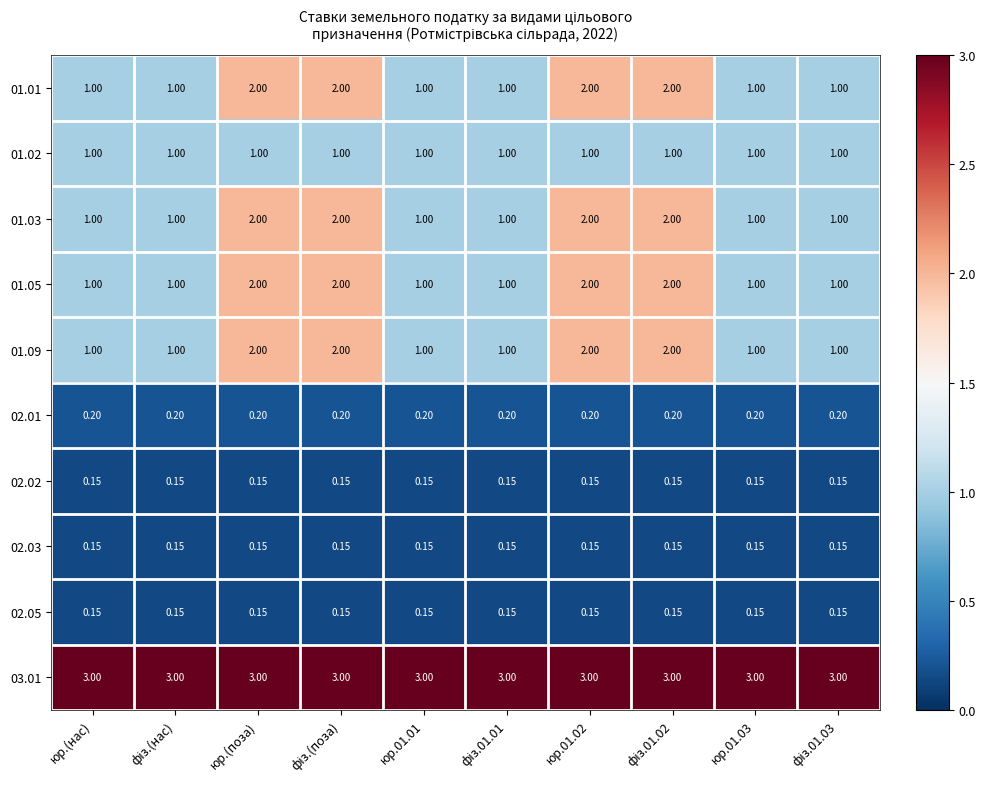

Reading right to left, list all the values displayed in this chart.

01.01: фіз.01.03=1.0	юр.01.03=1.0	фіз.01.02=2.0	юр.01.02=2.0	фіз.01.01=1.0	юр.01.01=1.0	фіз.(поза)=2.0	юр.(поза)=2.0	фіз.(нас)=1.0	юр.(нас)=1.0
01.02: фіз.01.03=1.0	юр.01.03=1.0	фіз.01.02=1.0	юр.01.02=1.0	фіз.01.01=1.0	юр.01.01=1.0	фіз.(поза)=1.0	юр.(поза)=1.0	фіз.(нас)=1.0	юр.(нас)=1.0
01.03: фіз.01.03=1.0	юр.01.03=1.0	фіз.01.02=2.0	юр.01.02=2.0	фіз.01.01=1.0	юр.01.01=1.0	фіз.(поза)=2.0	юр.(поза)=2.0	фіз.(нас)=1.0	юр.(нас)=1.0
01.05: фіз.01.03=1.0	юр.01.03=1.0	фіз.01.02=2.0	юр.01.02=2.0	фіз.01.01=1.0	юр.01.01=1.0	фіз.(поза)=2.0	юр.(поза)=2.0	фіз.(нас)=1.0	юр.(нас)=1.0
01.09: фіз.01.03=1.0	юр.01.03=1.0	фіз.01.02=2.0	юр.01.02=2.0	фіз.01.01=1.0	юр.01.01=1.0	фіз.(поза)=2.0	юр.(поза)=2.0	фіз.(нас)=1.0	юр.(нас)=1.0
02.01: фіз.01.03=0.2	юр.01.03=0.2	фіз.01.02=0.2	юр.01.02=0.2	фіз.01.01=0.2	юр.01.01=0.2	фіз.(поза)=0.2	юр.(поза)=0.2	фіз.(нас)=0.2	юр.(нас)=0.2
02.02: фіз.01.03=0.1	юр.01.03=0.1	фіз.01.02=0.1	юр.01.02=0.1	фіз.01.01=0.1	юр.01.01=0.1	фіз.(поза)=0.1	юр.(поза)=0.1	фіз.(нас)=0.1	юр.(нас)=0.1
02.03: фіз.01.03=0.1	юр.01.03=0.1	фіз.01.02=0.1	юр.01.02=0.1	фіз.01.01=0.1	юр.01.01=0.1	фіз.(поза)=0.1	юр.(поза)=0.1	фіз.(нас)=0.1	юр.(нас)=0.1
02.05: фіз.01.03=0.1	юр.01.03=0.1	фіз.01.02=0.1	юр.01.02=0.1	фіз.01.01=0.1	юр.01.01=0.1	фіз.(поза)=0.1	юр.(поза)=0.1	фіз.(нас)=0.1	юр.(нас)=0.1
03.01: фіз.01.03=3.0	юр.01.03=3.0	фіз.01.02=3.0	юр.01.02=3.0	фіз.01.01=3.0	юр.01.01=3.0	фіз.(поза)=3.0	юр.(поза)=3.0	фіз.(нас)=3.0	юр.(нас)=3.0